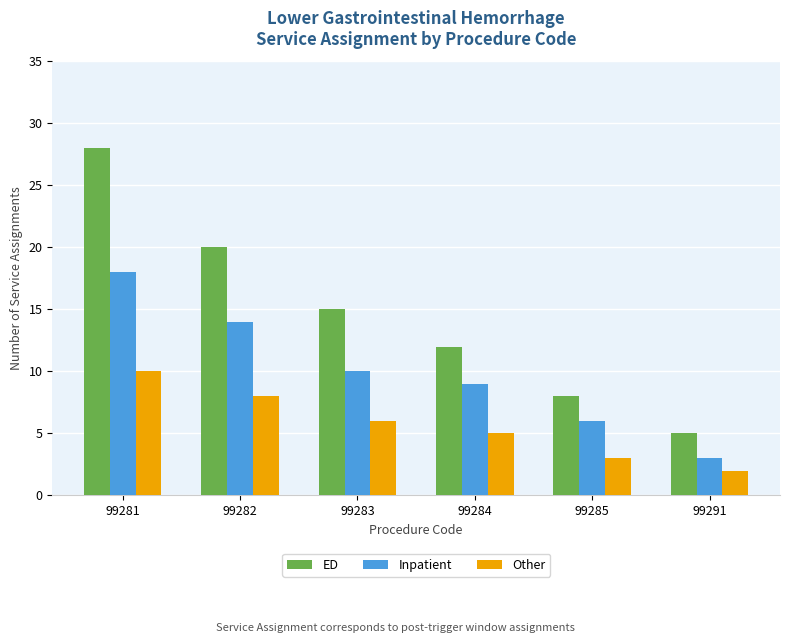

Which series has the largest range (max minus min)?

ED